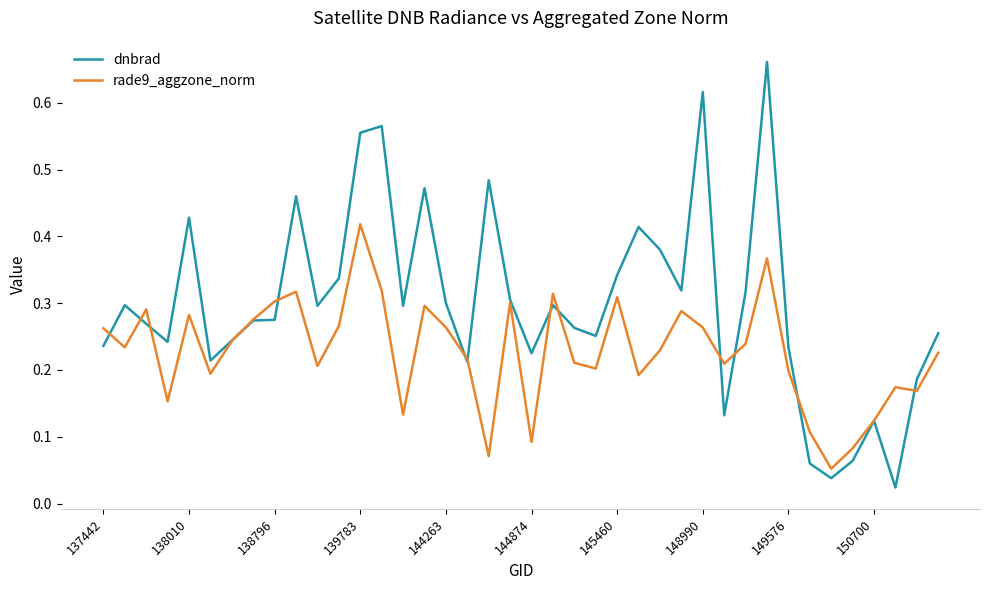

List the series in order of their peak value, highest first.

dnbrad, rade9_aggzone_norm